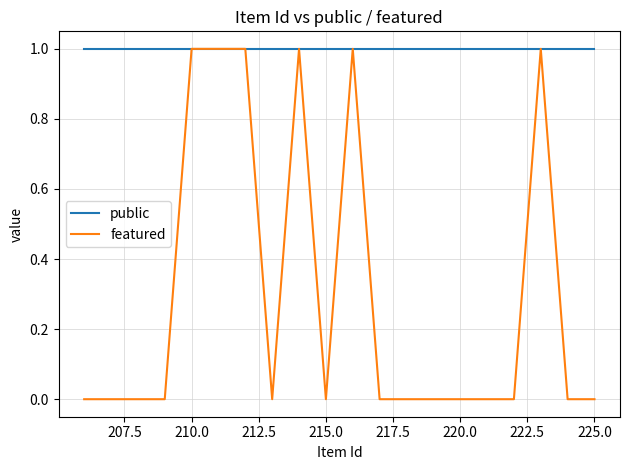

What is the maximum value for featured?

1